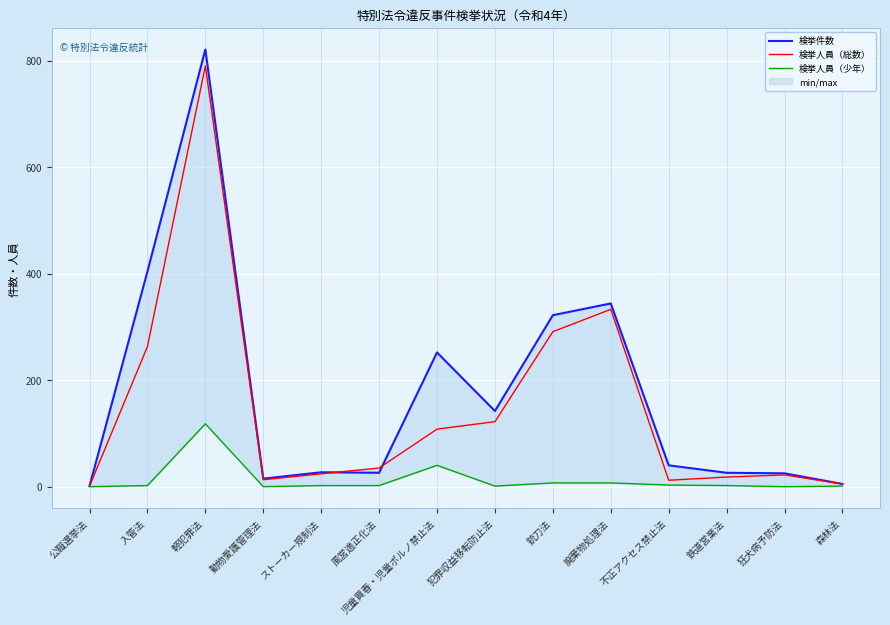

What is the sum of the 検挙件数 values at 軽犯罪法 and 風営適正化法?

847